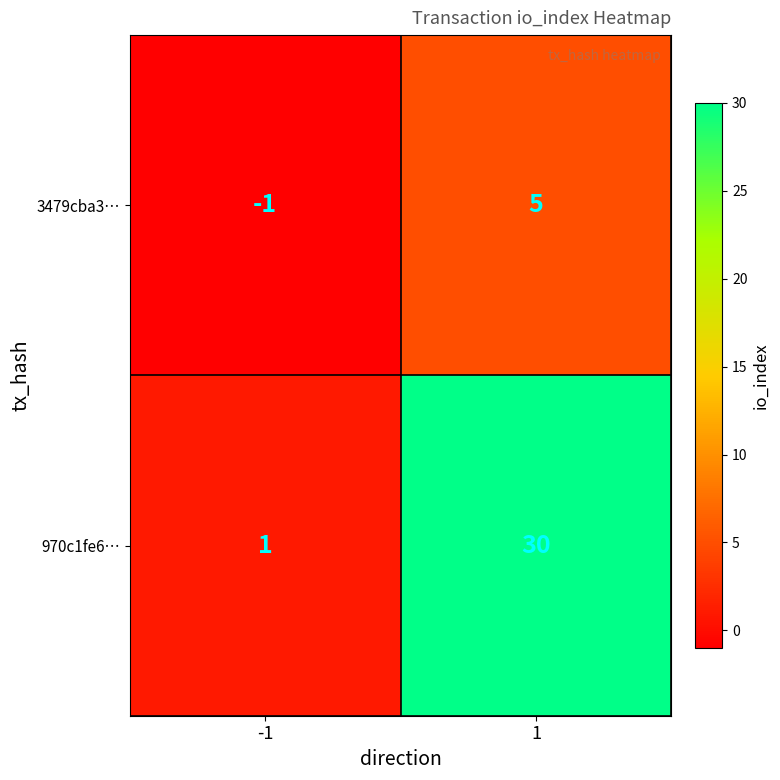

What is the spread (max minus min) of values at -1?

2